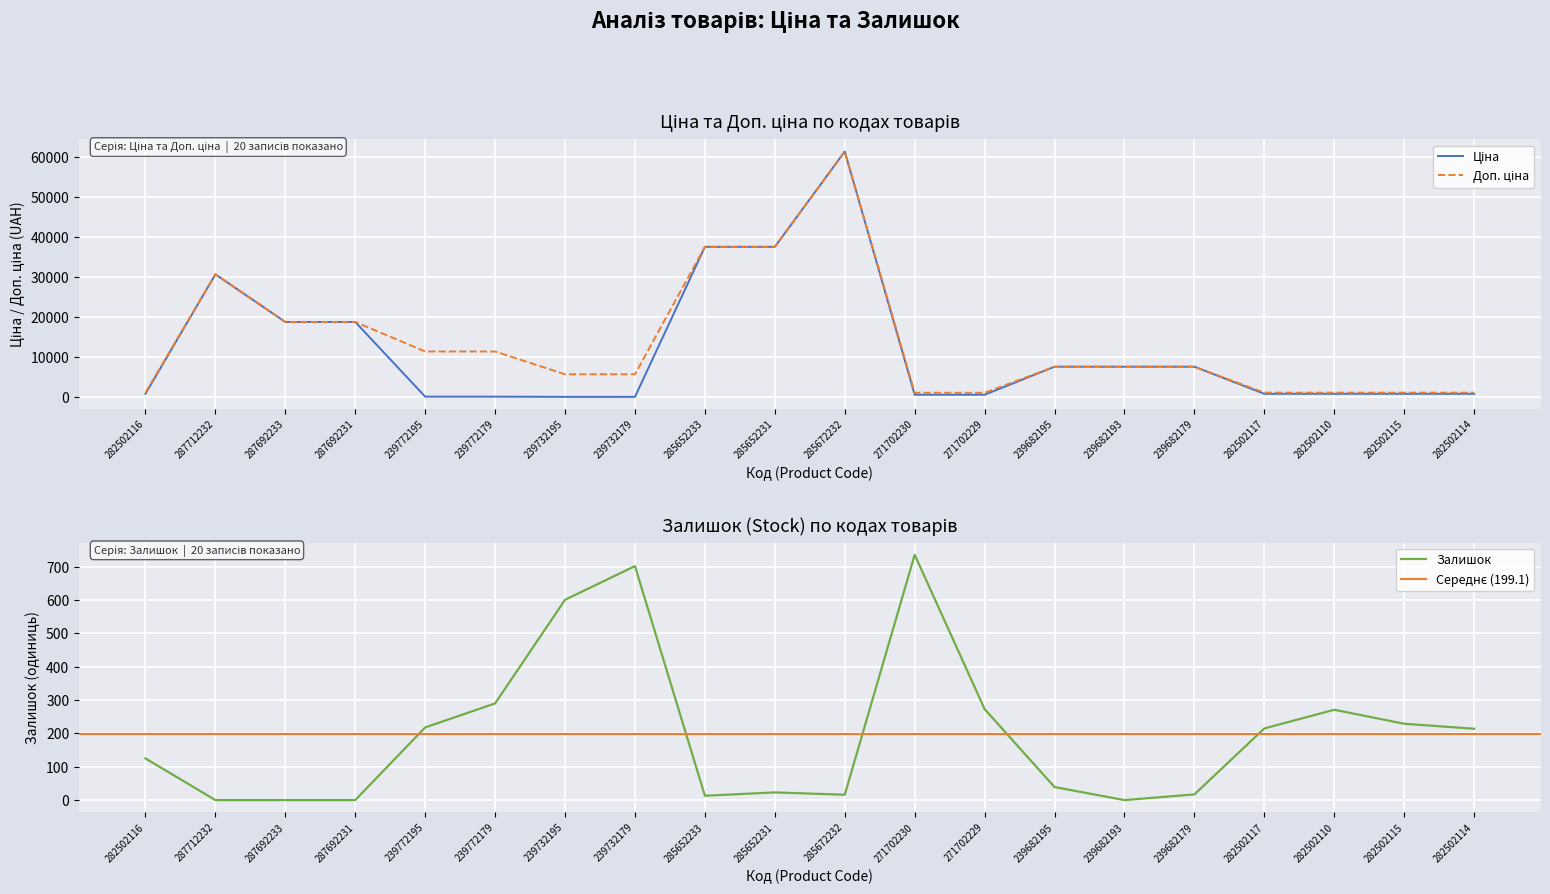

True or false: Доп. ціна and Ціна cross at least once.

False